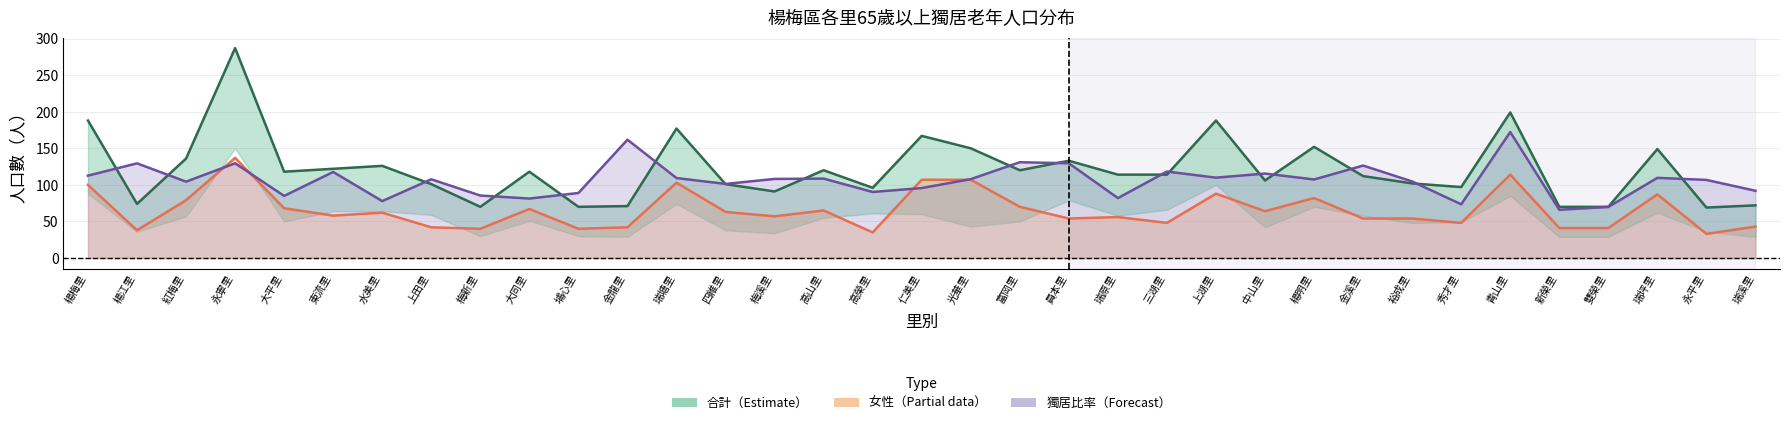

How many data points in 獨居比率（scaled） are less than 107?

16